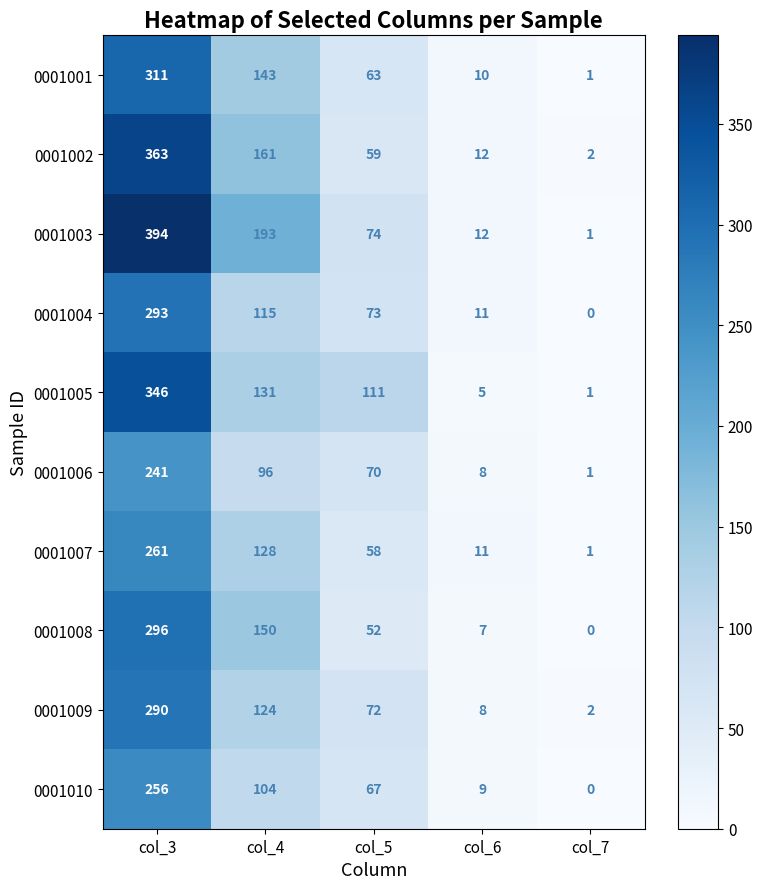

Is it true that 0001005 equals 346 at col_3?

True